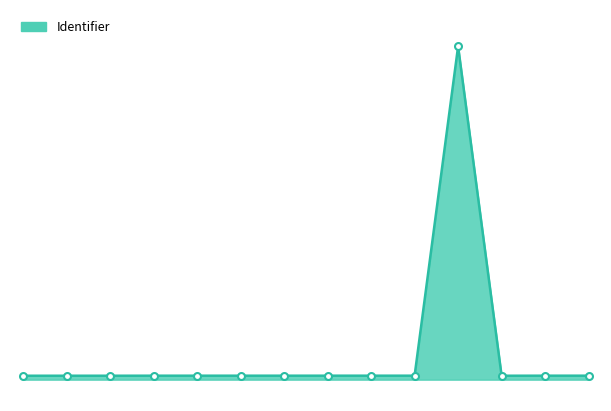

Does the chart display data point markers on the line(s)?

No